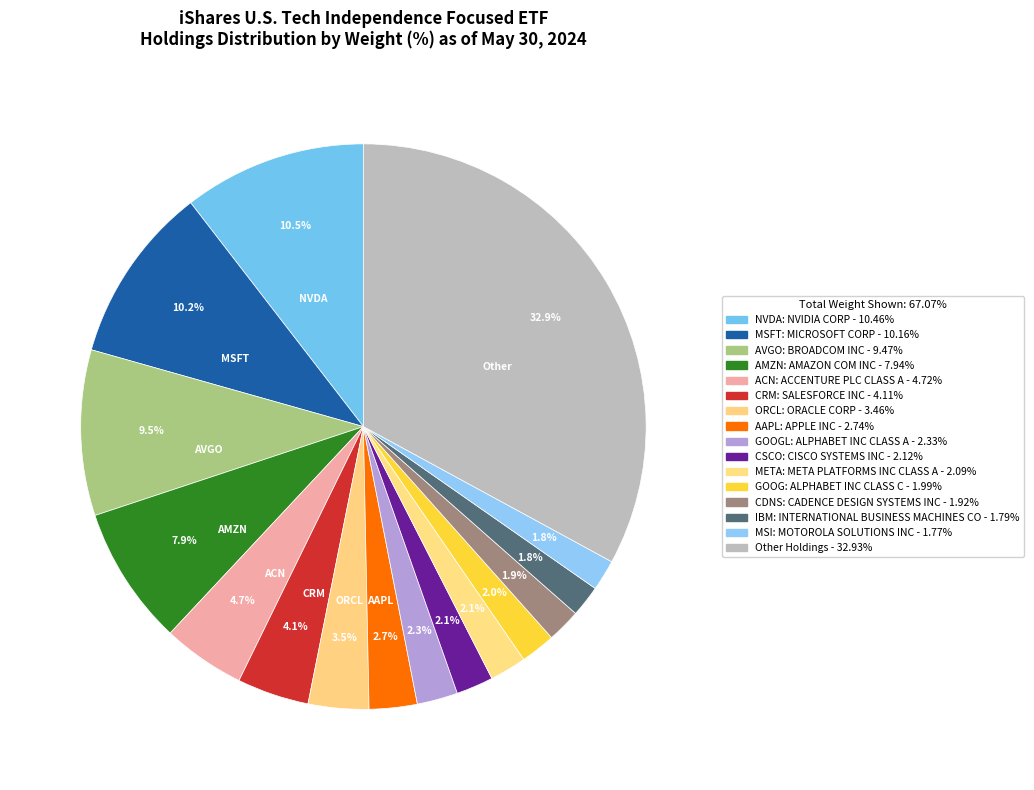

How many slices are in this pie chart?

16